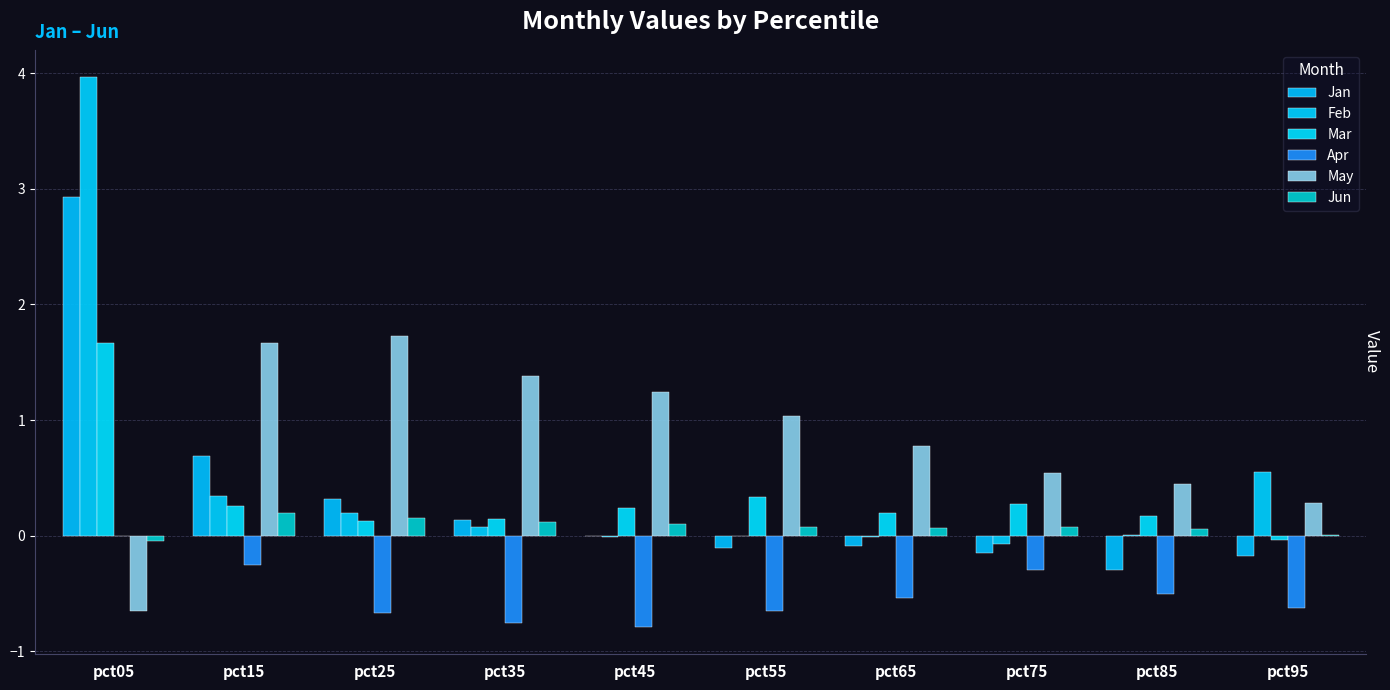

How many data points in Apr are above 0?

1